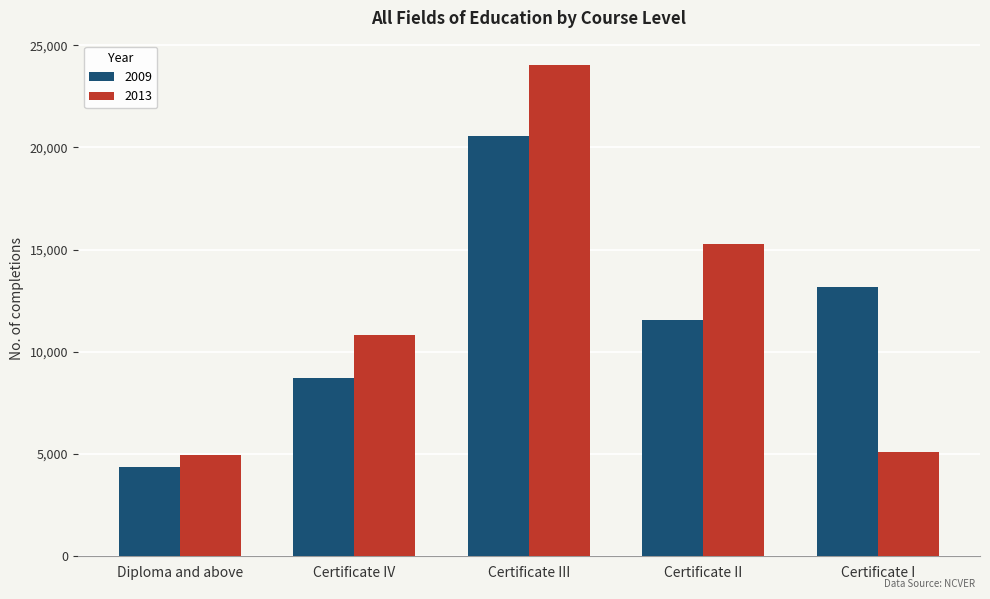

Count the number of categories in the chart.

5